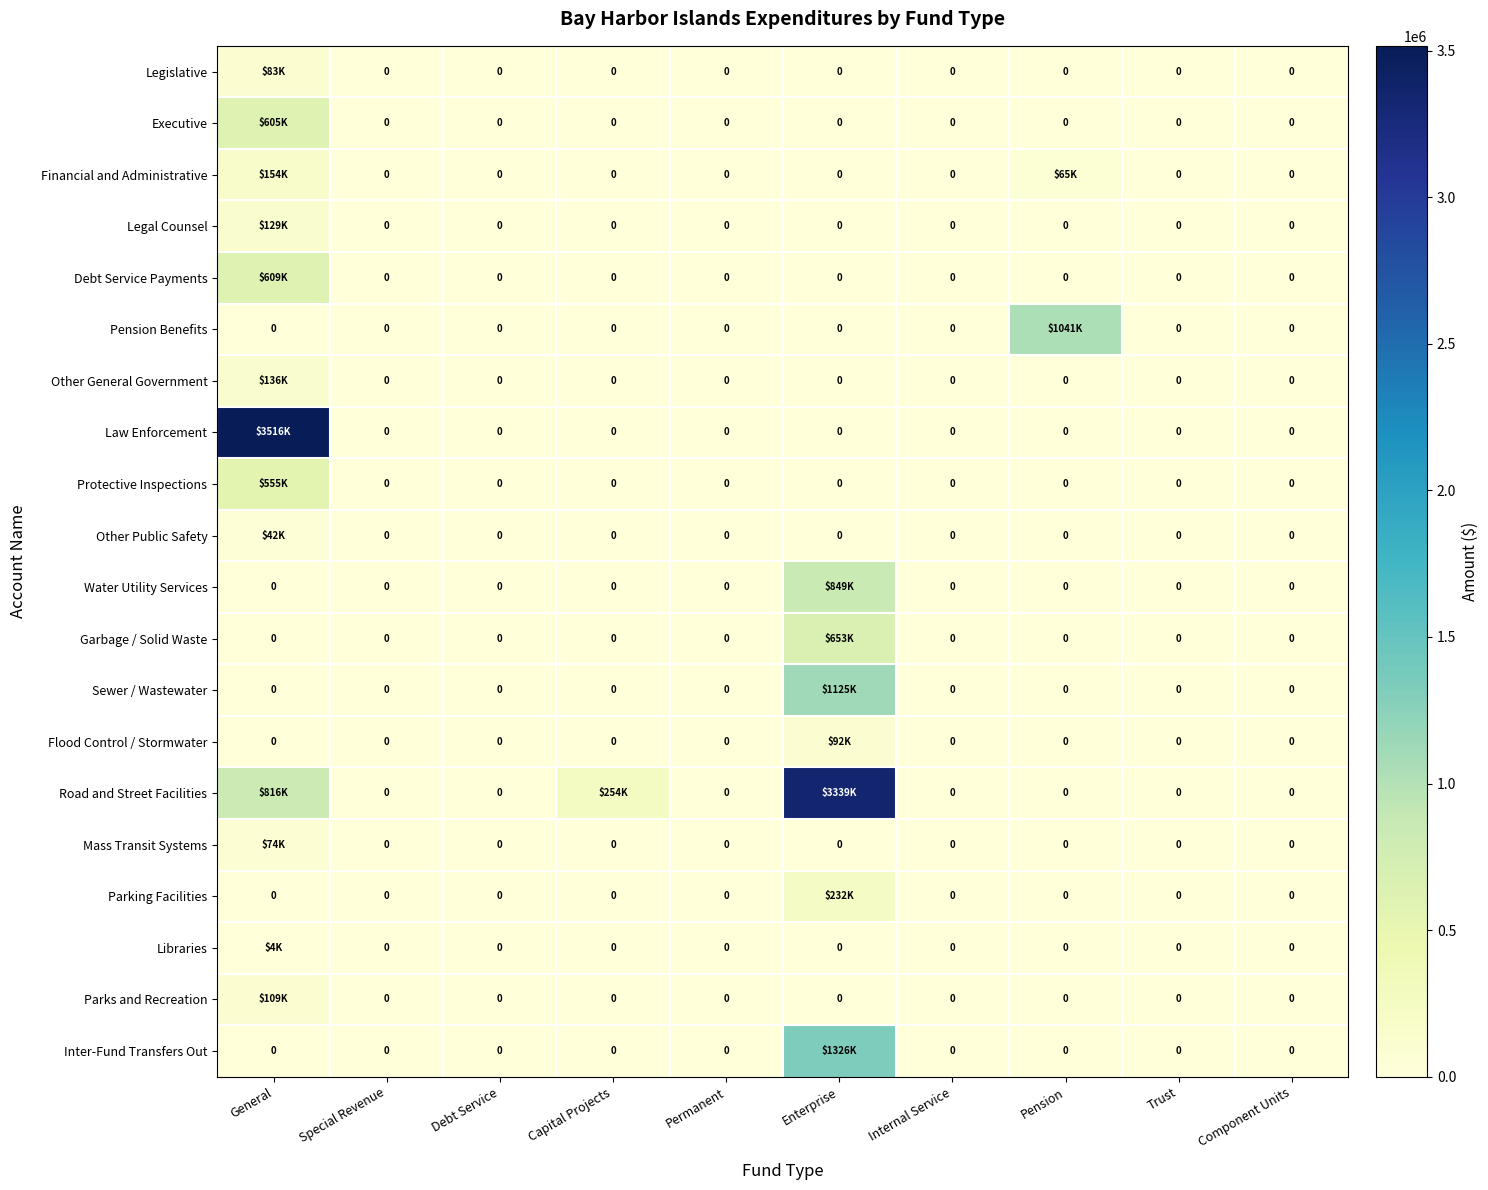

The value of Garbage / Solid Waste at Debt Service is 0. True or false?

True